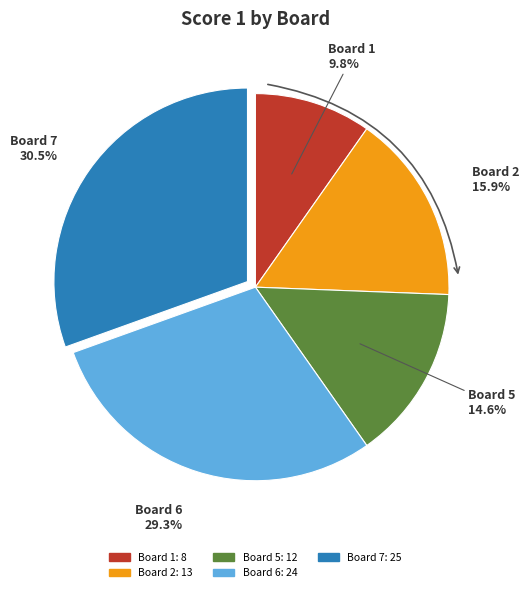

How many segments does this pie chart have?

5